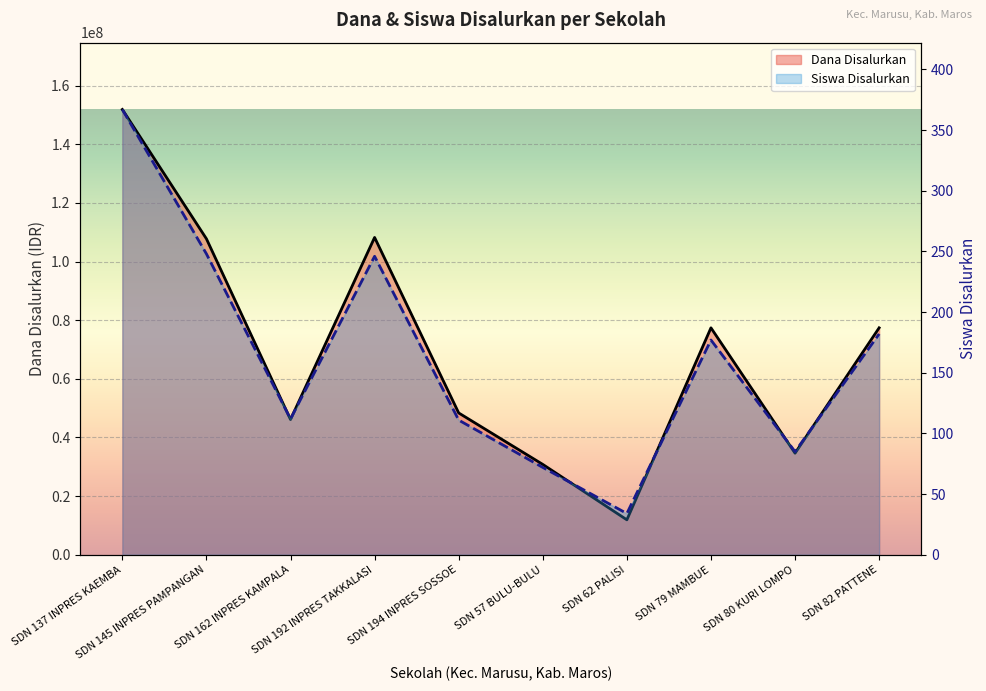

At which category does Dana Disalurkan reach its first local valley?

SDN 162 INPRES KAMPALA